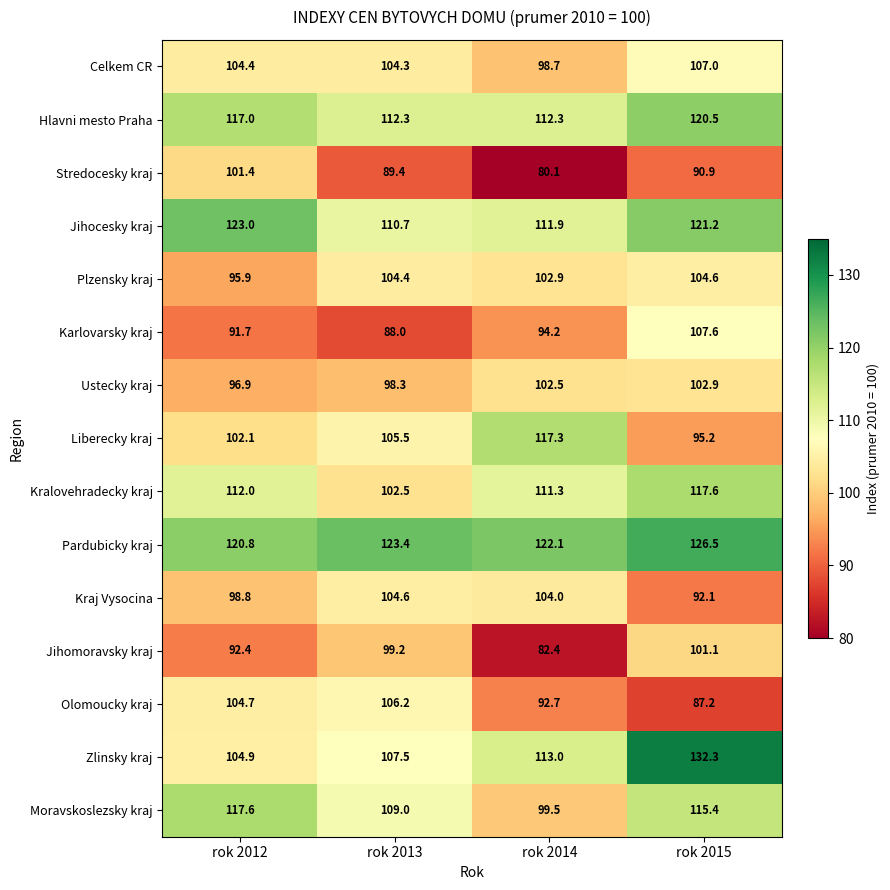

Is it true that Kraj Vysocina equals 58.0 at rok 2014?

False